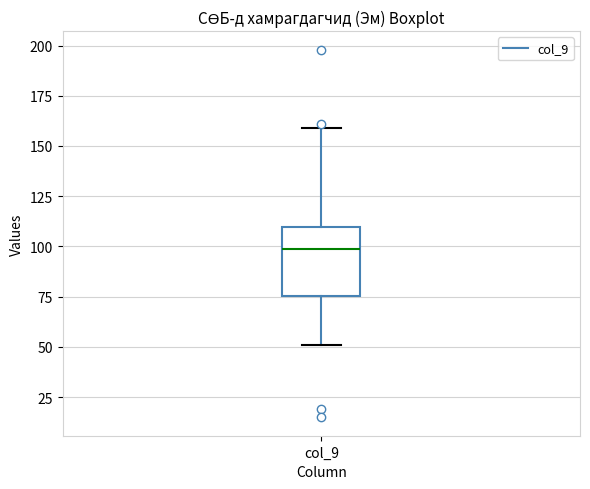

Read this box plot against the y-axis: the position of the median line, the range covered by the box, and the ends of both whiskers. The values are not printed on the chart, so give them approximately, as read against the axis.

median 100, box 75 to 110, whiskers 50 to 160